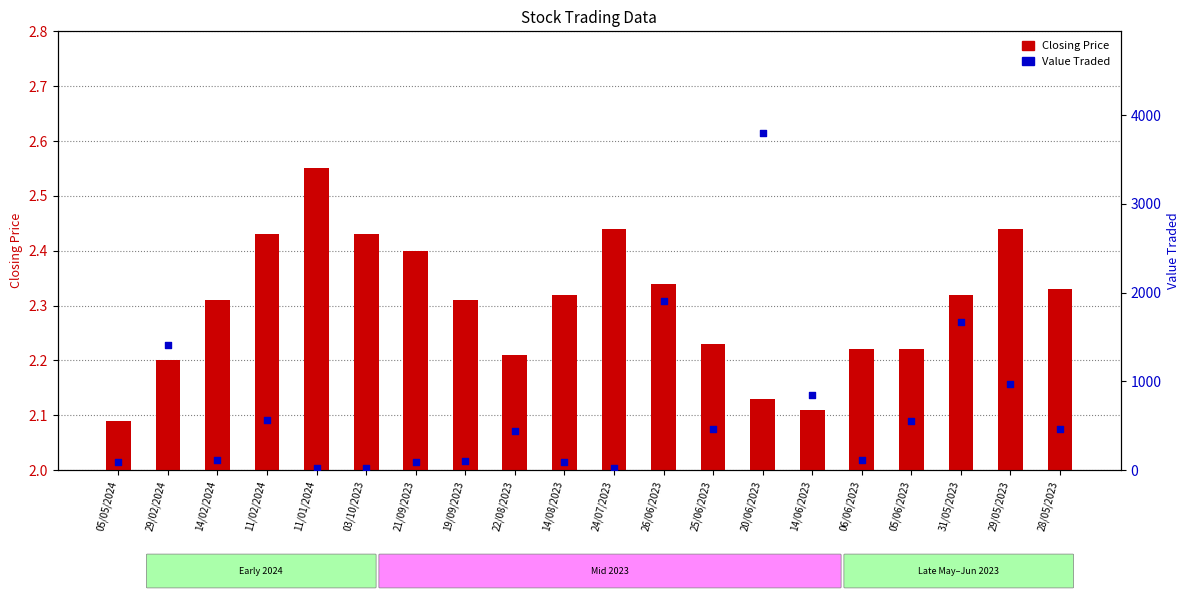

Which series contains the lowest Y value?

Closing Price